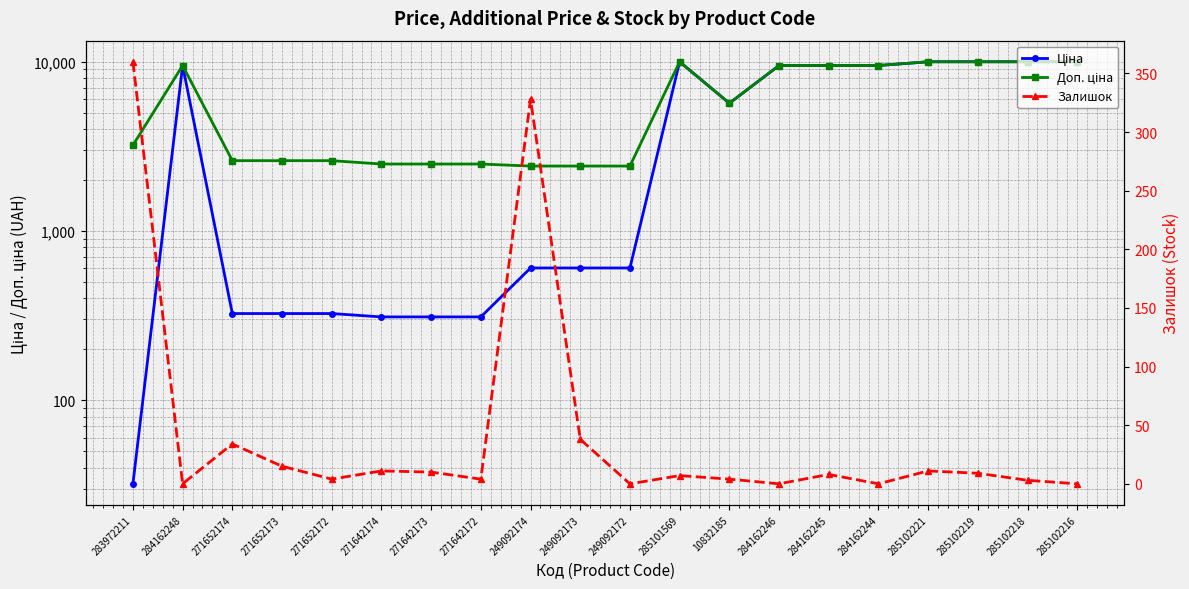

In Ціна, how many points are lower than both neighbors (excluding endpoints)?

1